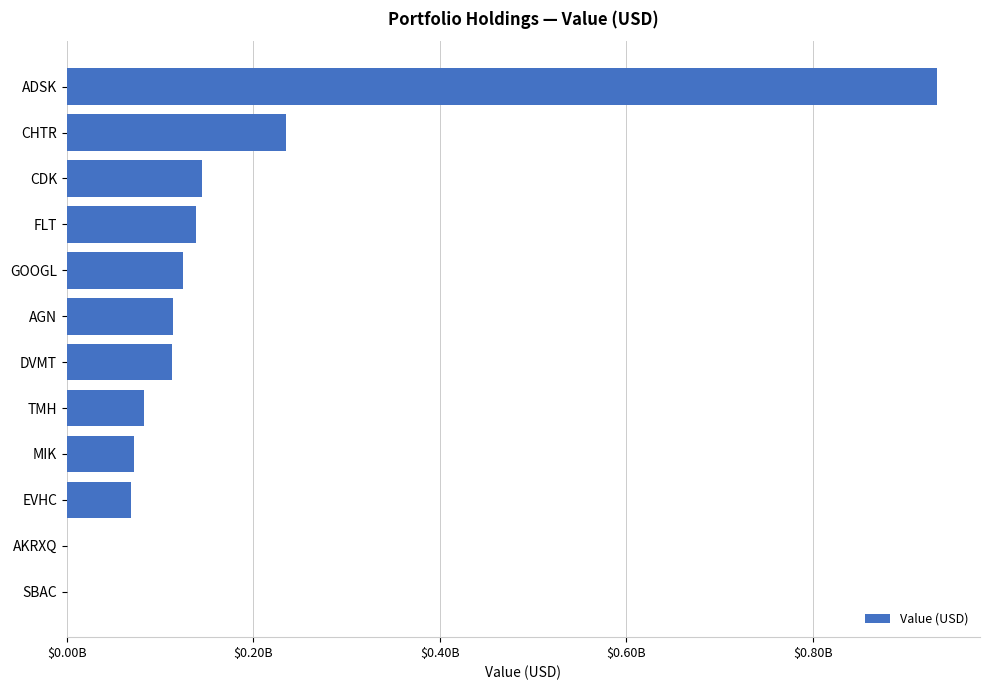

Count the number of data series in this chart.

1